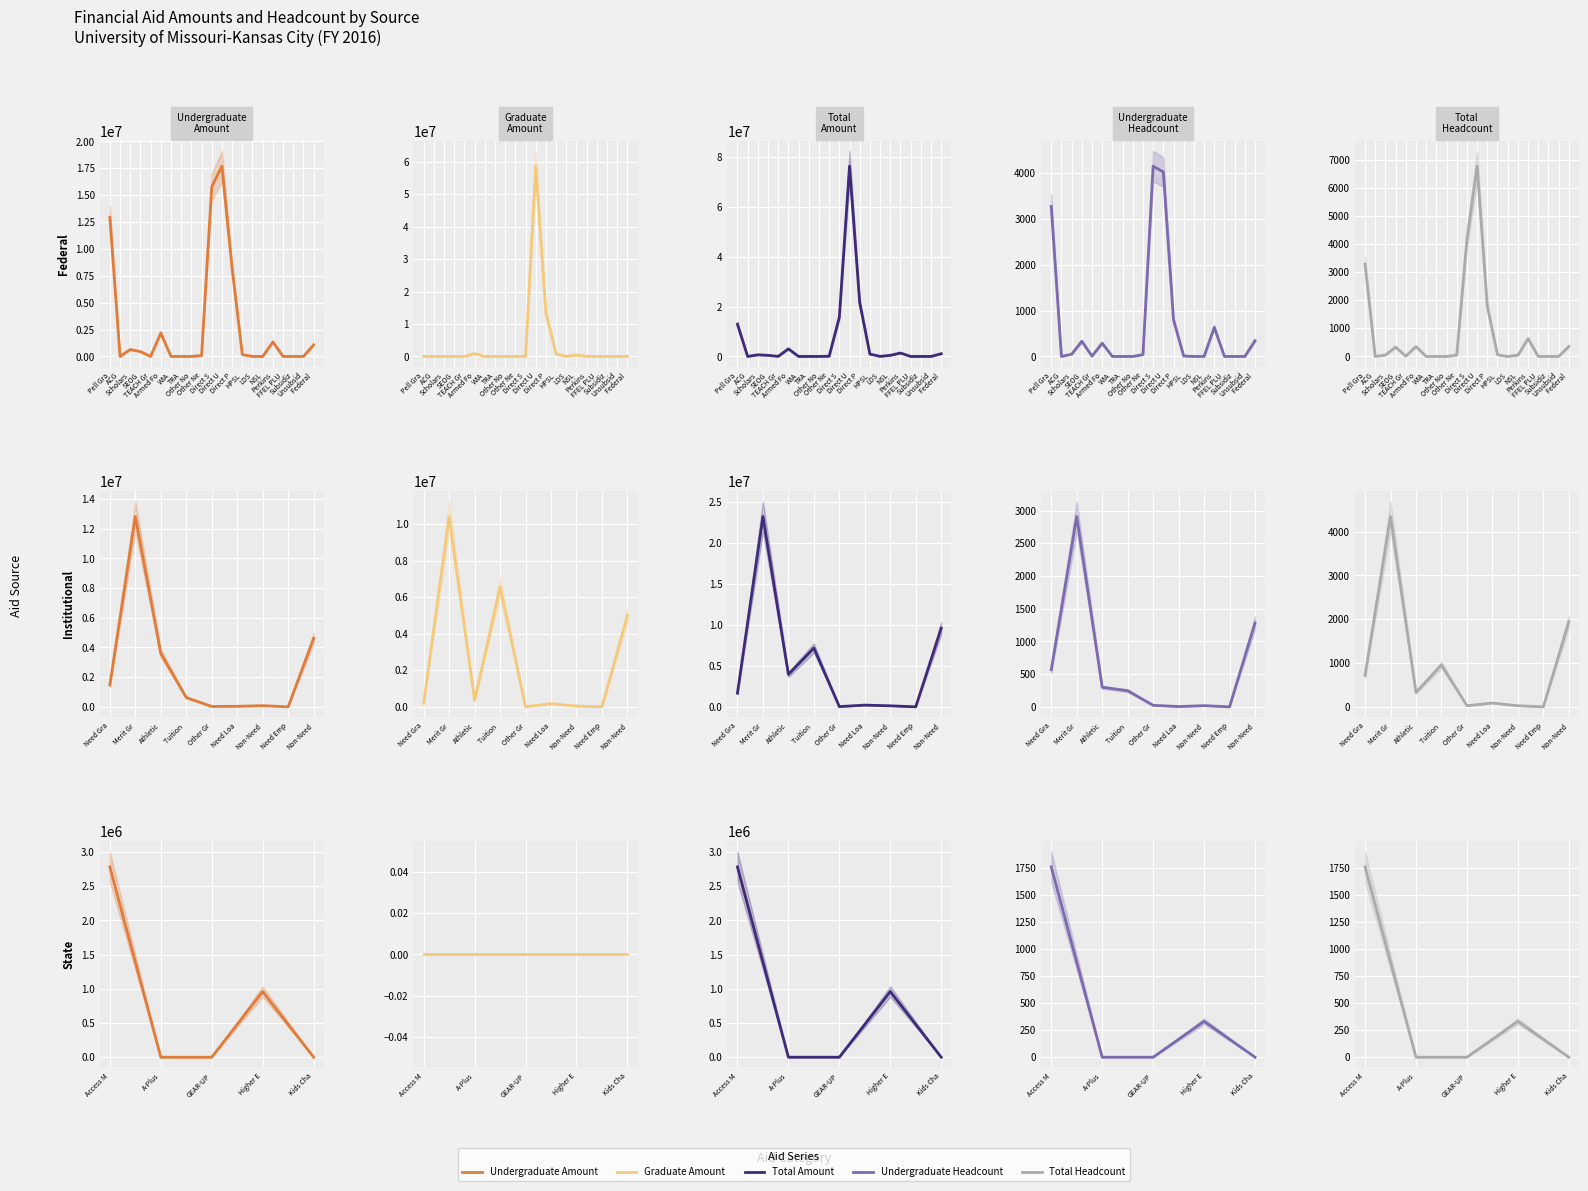

At how many categories does at least one series exceed 2234708?

1